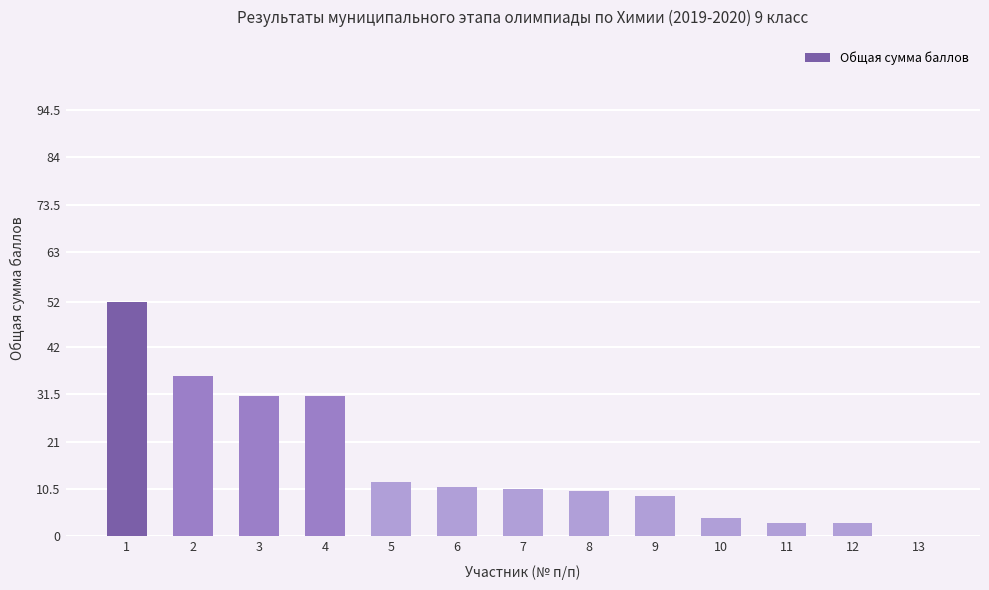

Are the bars horizontal?

No